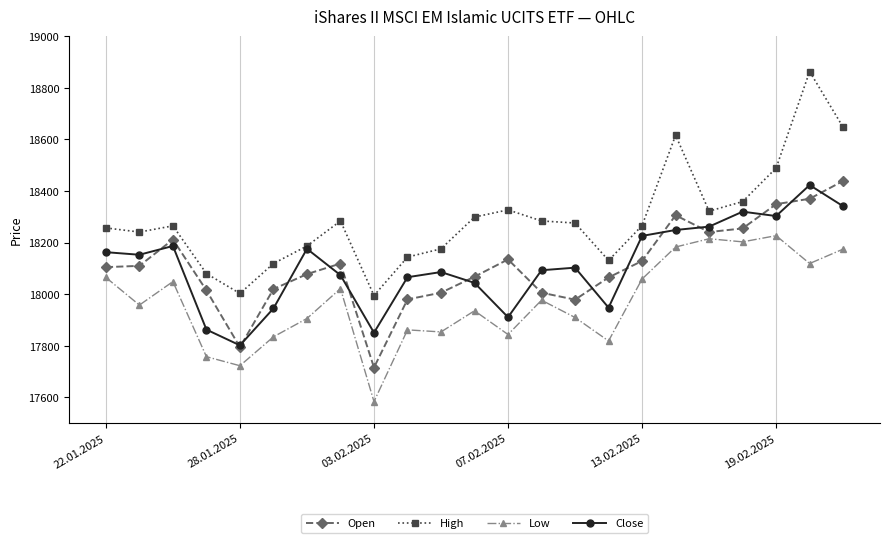

At how many categories does at least one series exceed 18460?

4